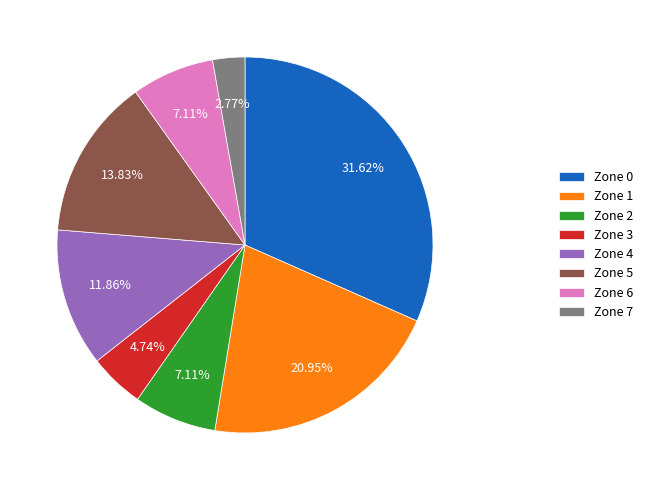

Is the sum of Zone 1 and Zone 3 greater than half?

No